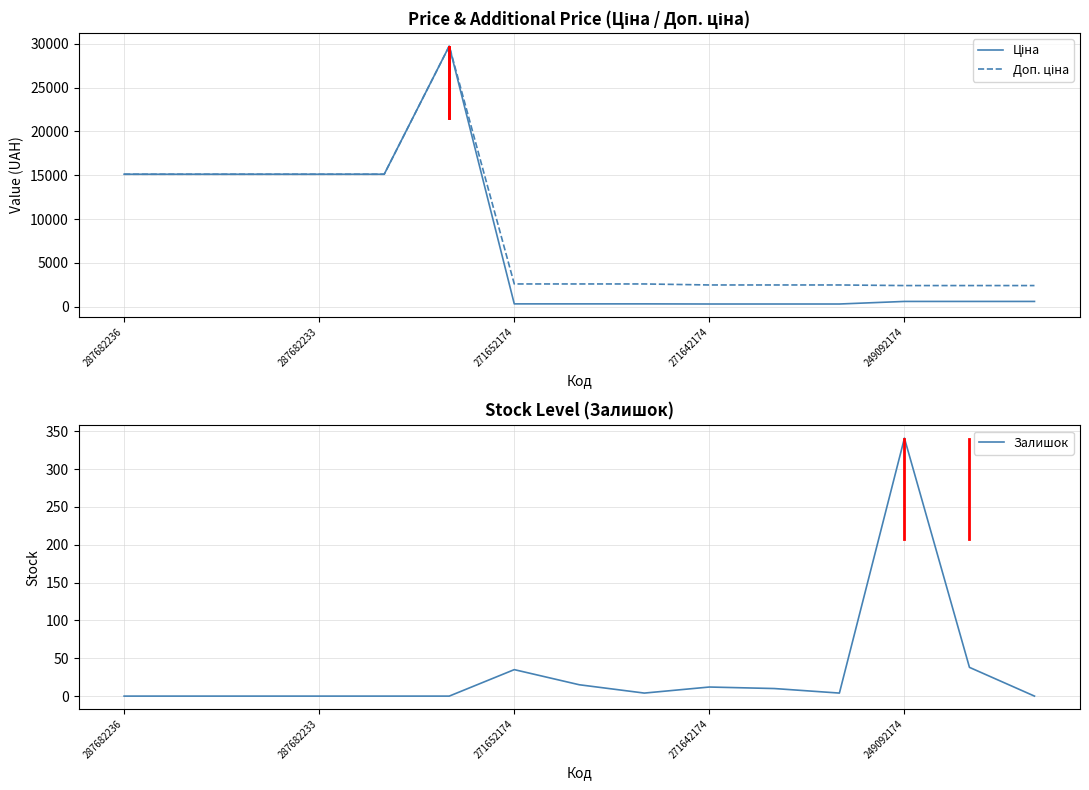

How many lines are shown in the chart?

3